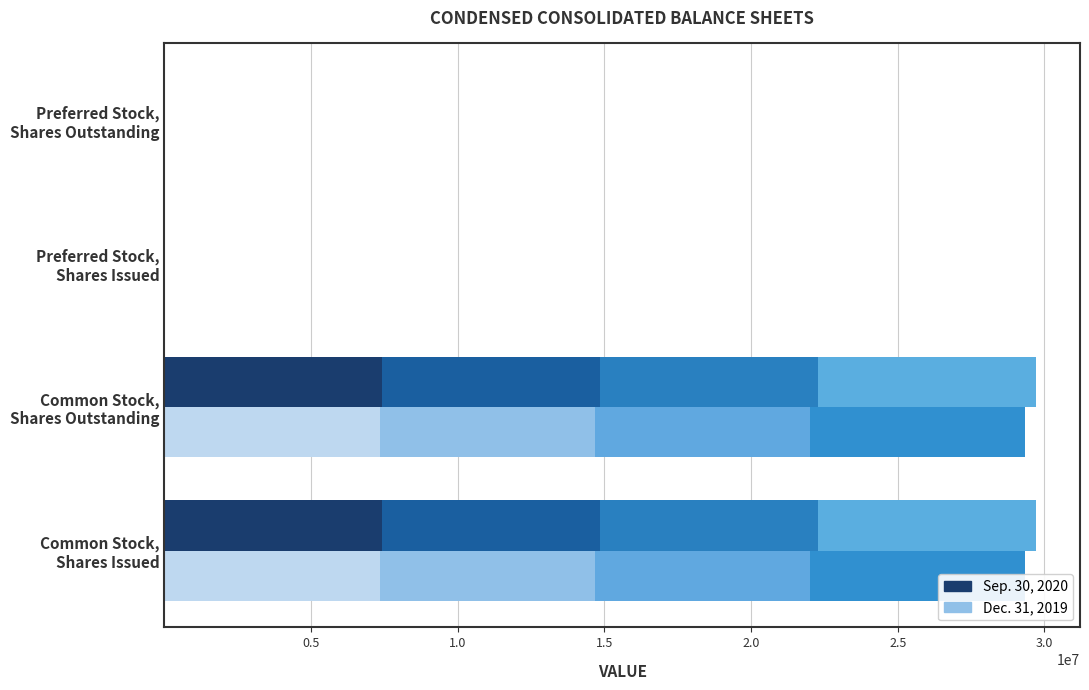

The Dec. 31, 2019 series shows 29339101 at Common Stock, Shares Outstanding. True or false?

True